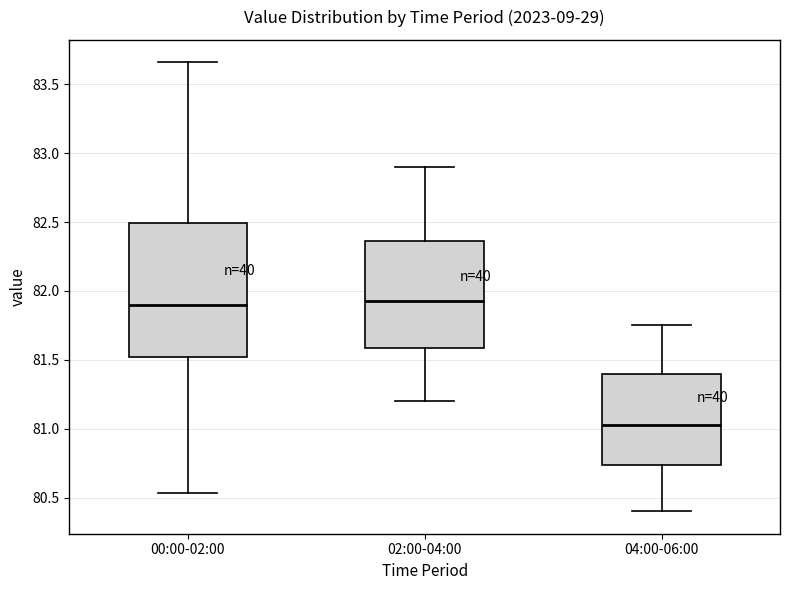

Reading left to right, read every box against the y-axis: the position of its median line, the range the box covers, and the ends of its whiskers. The values are not printed on the chart, so give them approximately, as read against the axis.

00:00-02:00: median 81.90, box 81.50 to 82.50, whiskers 80.55 to 83.65
02:00-04:00: median 81.95, box 81.60 to 82.35, whiskers 81.20 to 82.90
04:00-06:00: median 81.05, box 80.75 to 81.40, whiskers 80.40 to 81.75